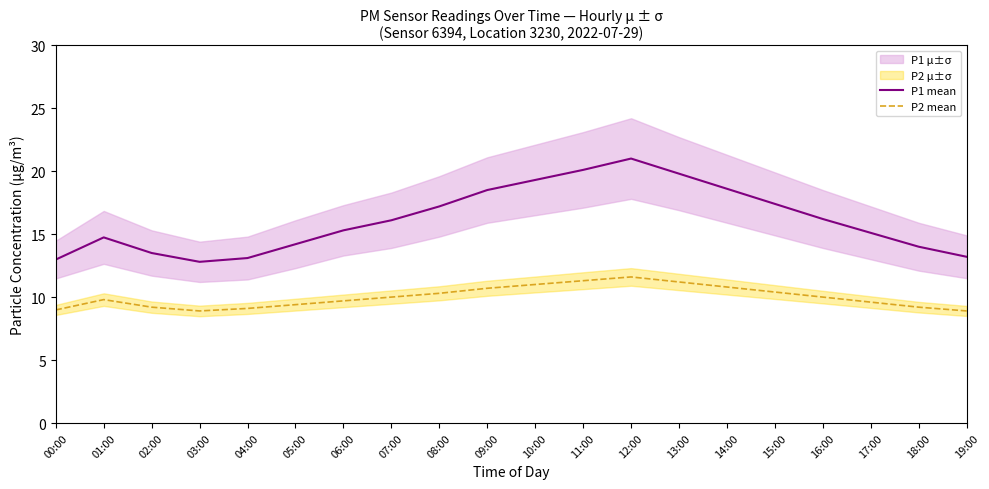

True or false: P1 mean and P2 mean intersect in this chart.

False